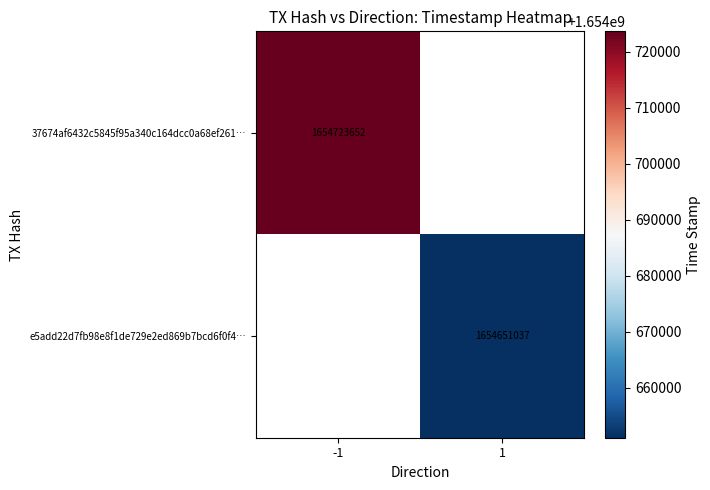

The value of e5add22d7fb98e8f1de729e2ed869b7bcd6f0f4… at 1 is 1654651037. True or false?

True